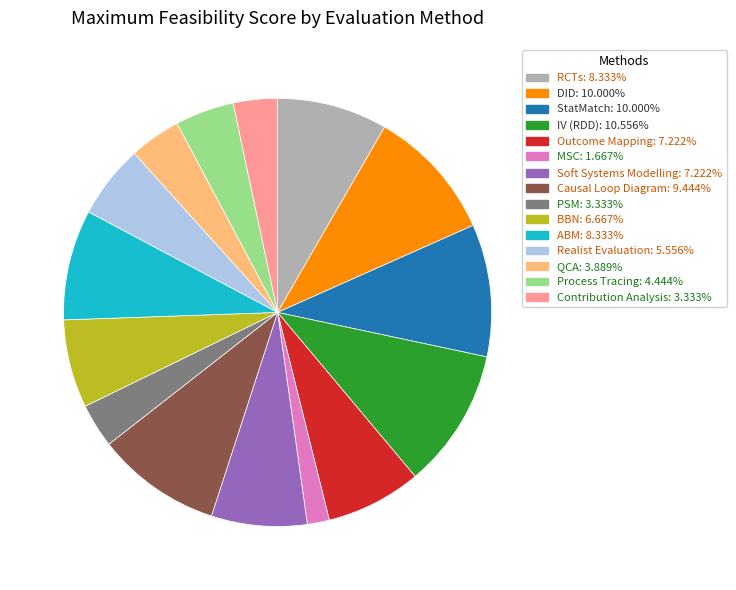

Do Outcome Mapping and DID together represent more than half of the pie?

No